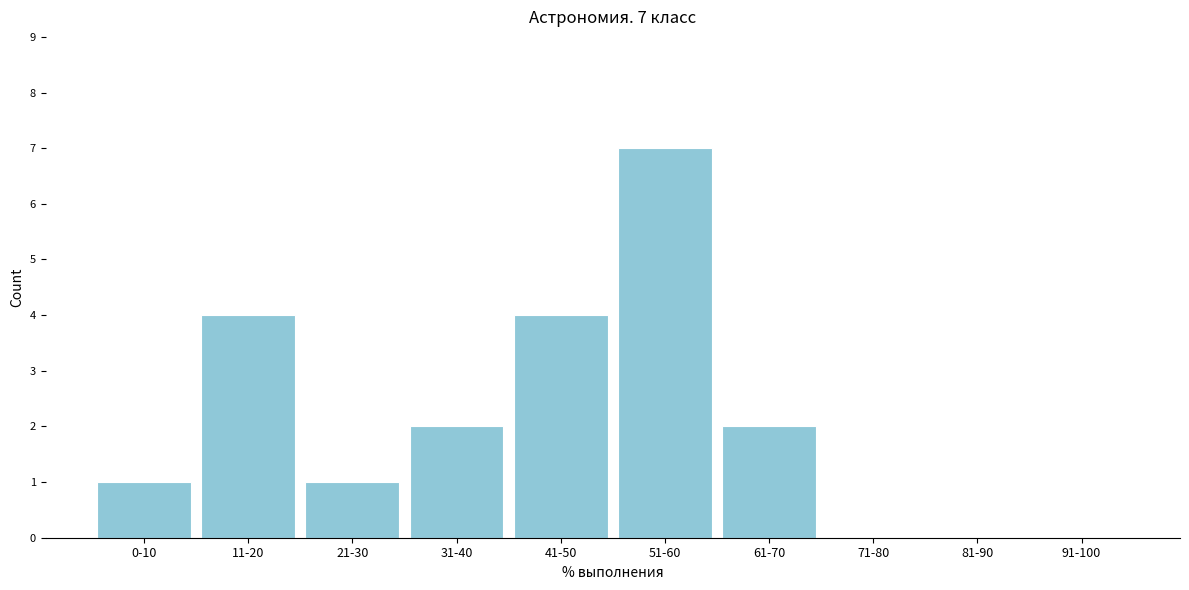

Reading left to right, transcribe all the data shown in this chart.

0-10=1	11-20=4	21-30=1	31-40=2	41-50=4	51-60=7	61-70=2	71-80=0	81-90=0	91-100=0